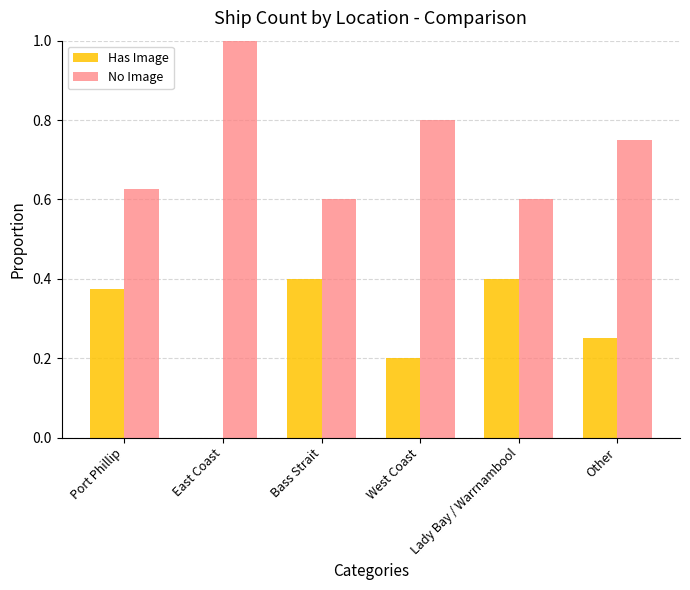

Which category has the highest value across all series?

East Coast